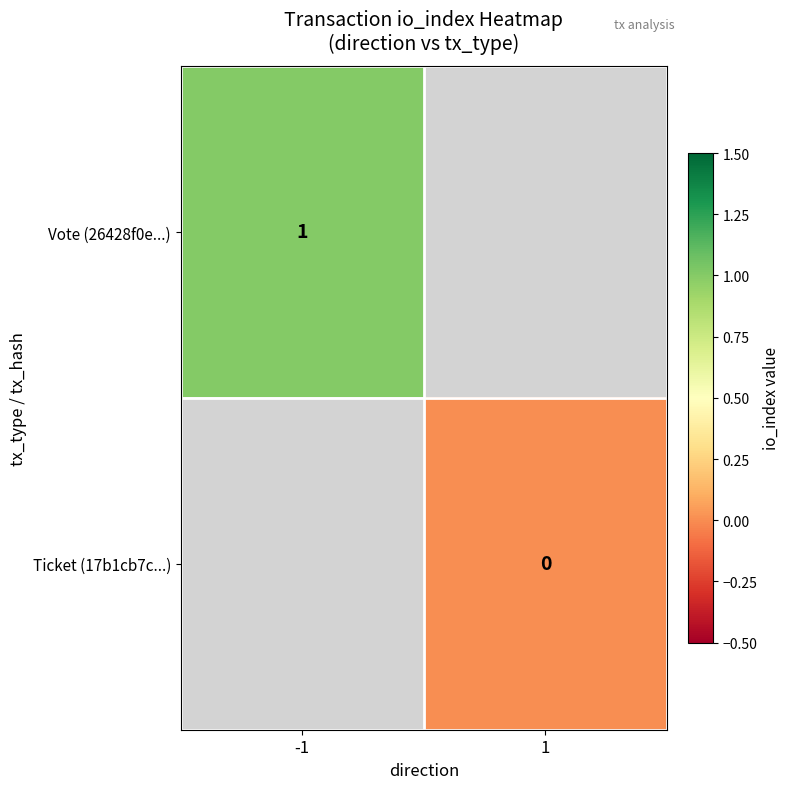

The value of Vote (26428f0e...) at -1 is 2. True or false?

False